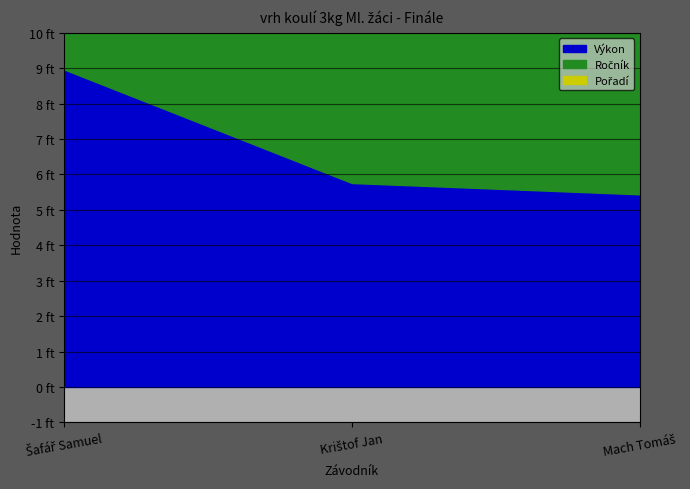

What is the minimum value for Ročník?

7.0